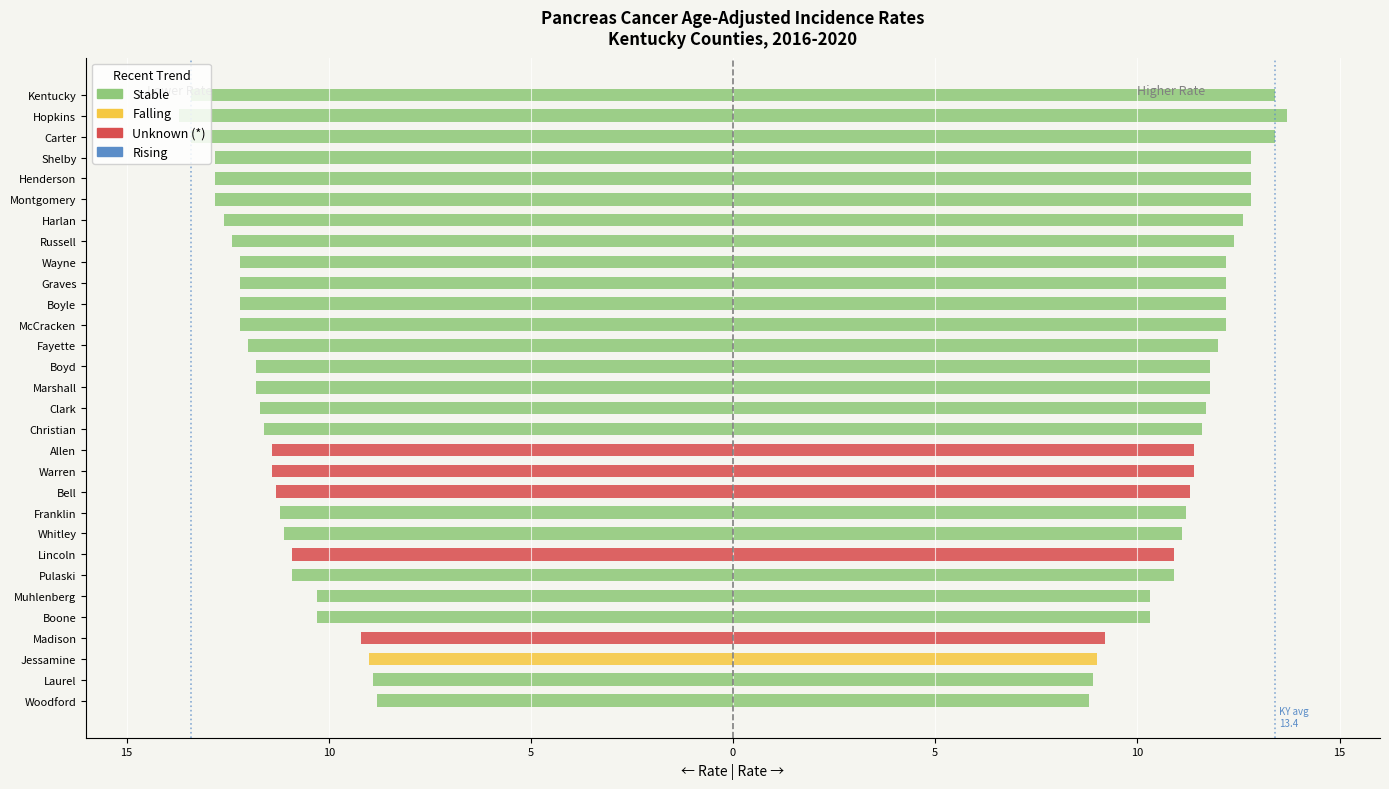

What are all the series names shown in the legend?

Stable, Rising, Falling, Unknown (*)